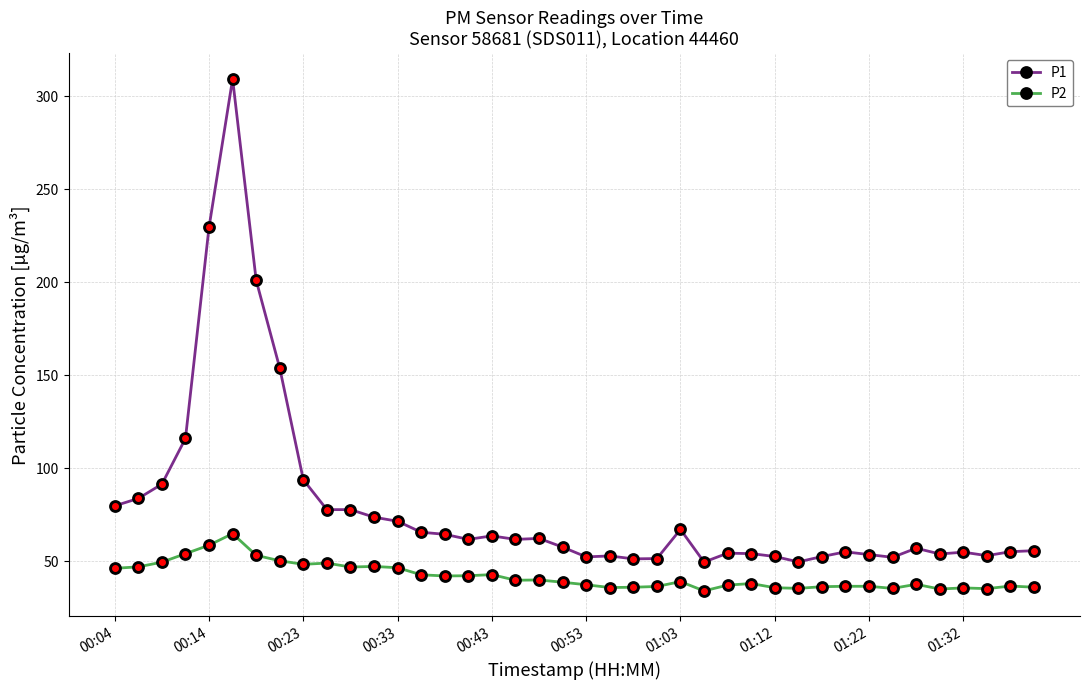

What are all the series names shown in the legend?

P1, P2